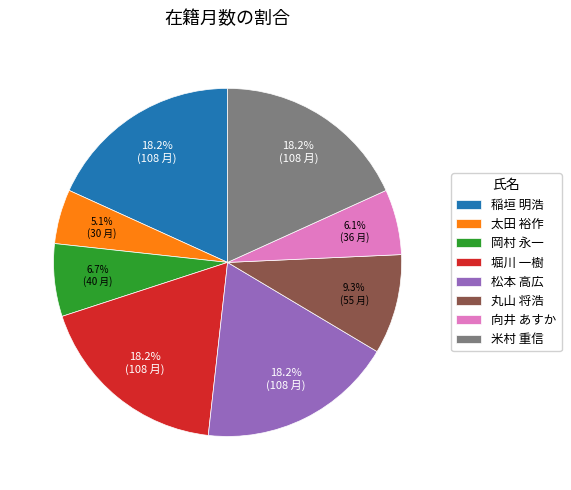

Is there a majority slice in this chart?

No